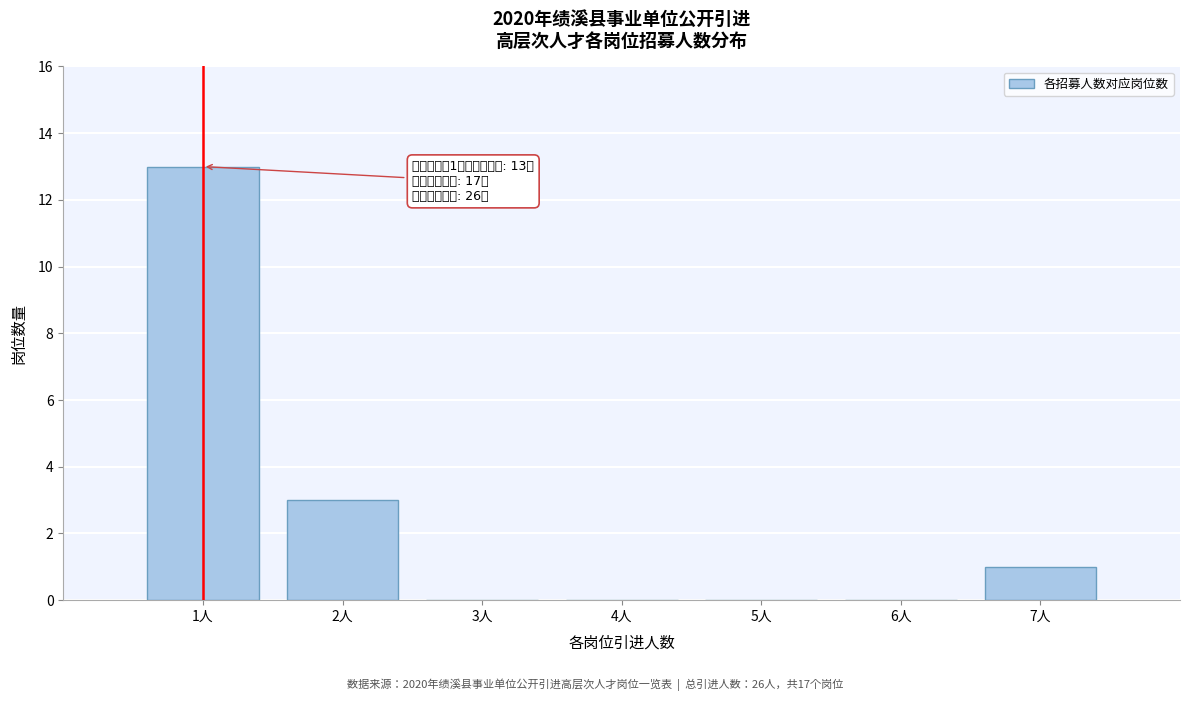

Reading right to left, extract all data points from this chart.

7人=1	6人=0	5人=0	4人=0	3人=0	2人=3	1人=13